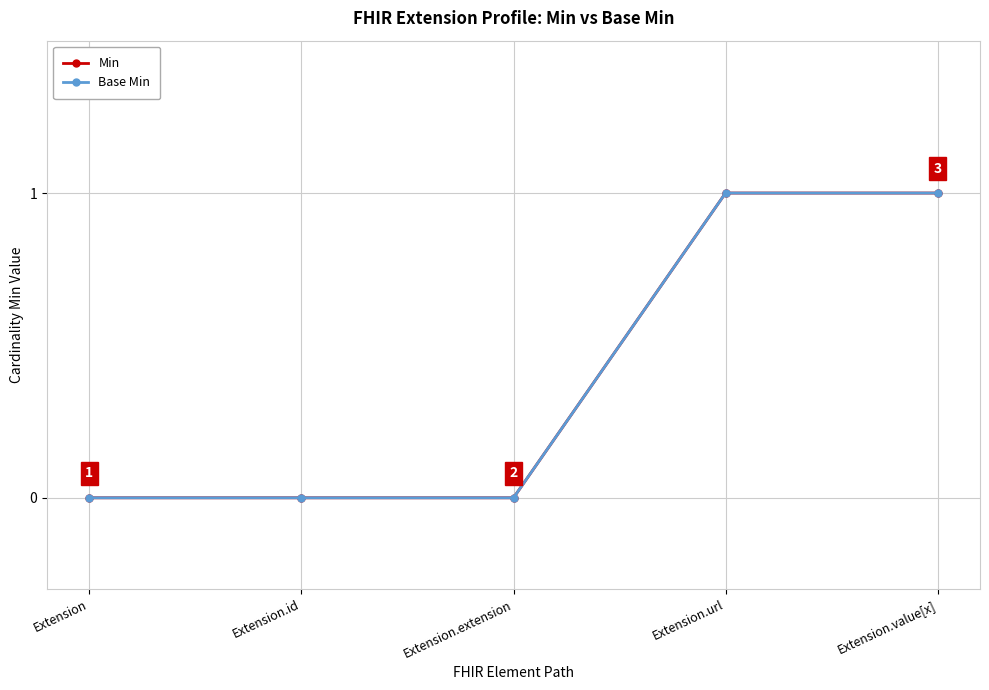

Between Extension.value[x] and Extension, which is larger?

Extension.value[x]